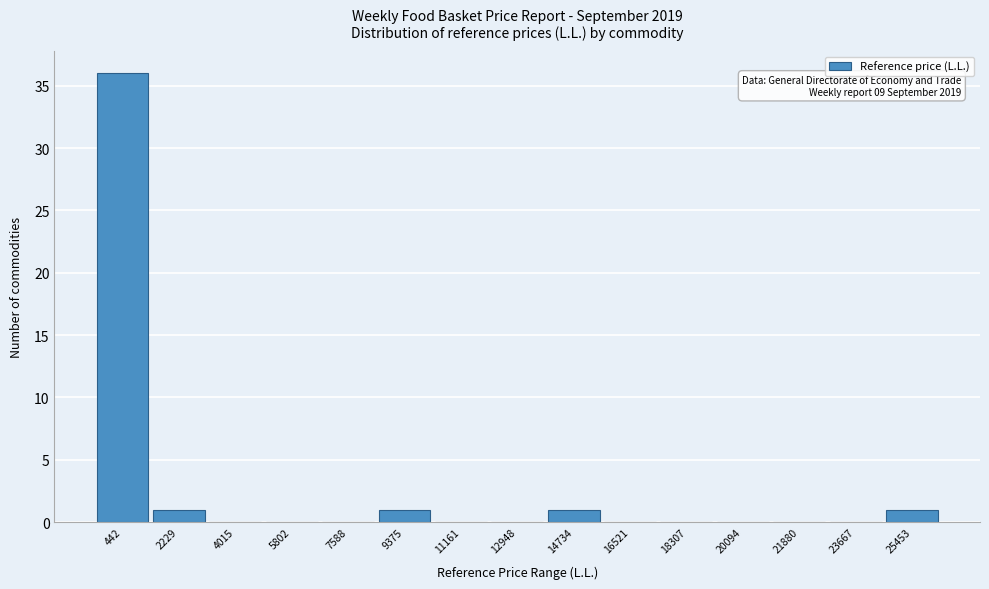

Reading left to right, extract all data points from this chart.

442=36	2229=1	4015=0	5802=0	7588=0	9375=1	11161=0	12948=0	14734=1	16521=0	18307=0	20094=0	21880=0	23667=0	25453=1